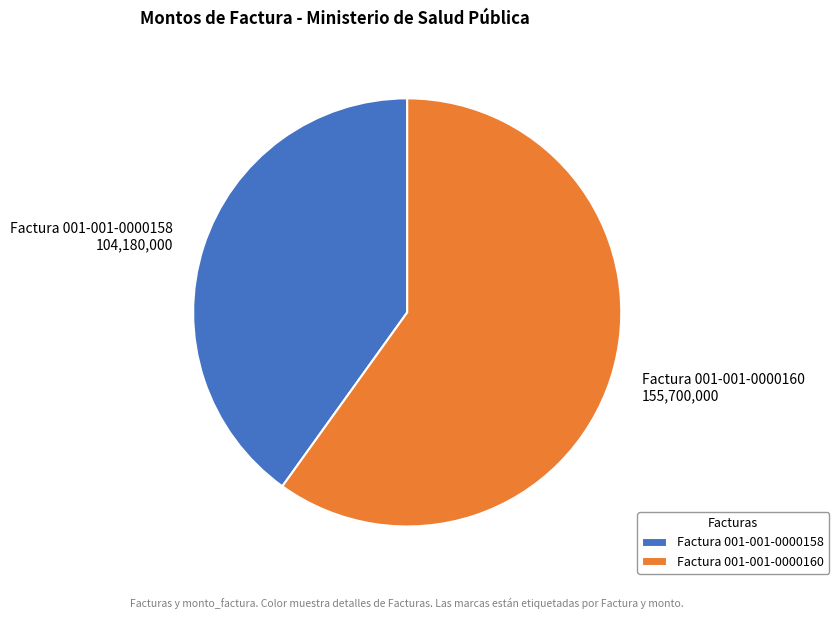

Count the number of slices in the pie.

2